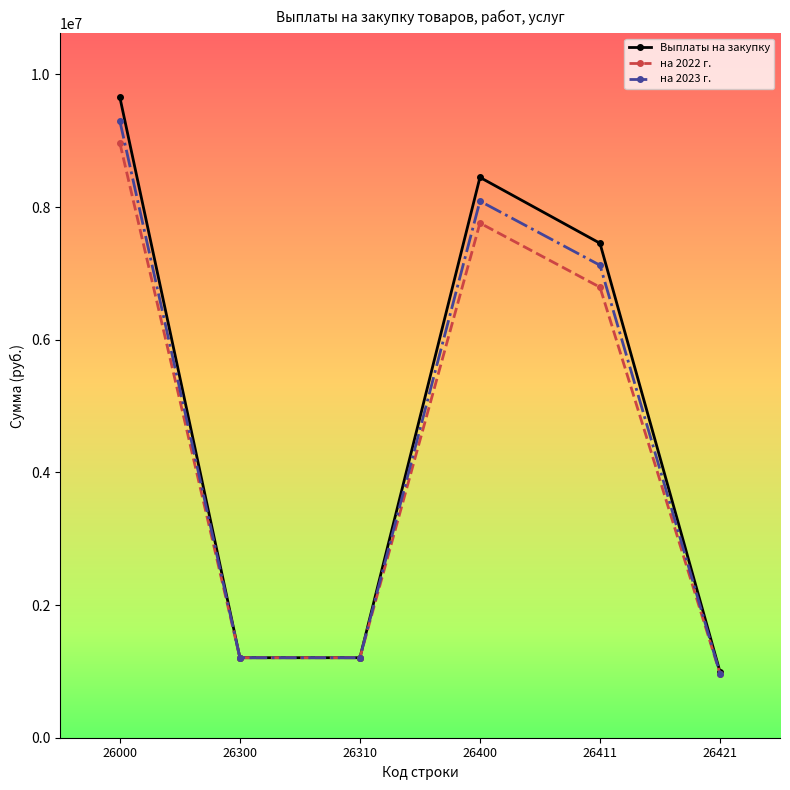

Rank the series at 26400 from lowest to highest value.

на 2022 г., на 2023 г., Выплаты на закупку